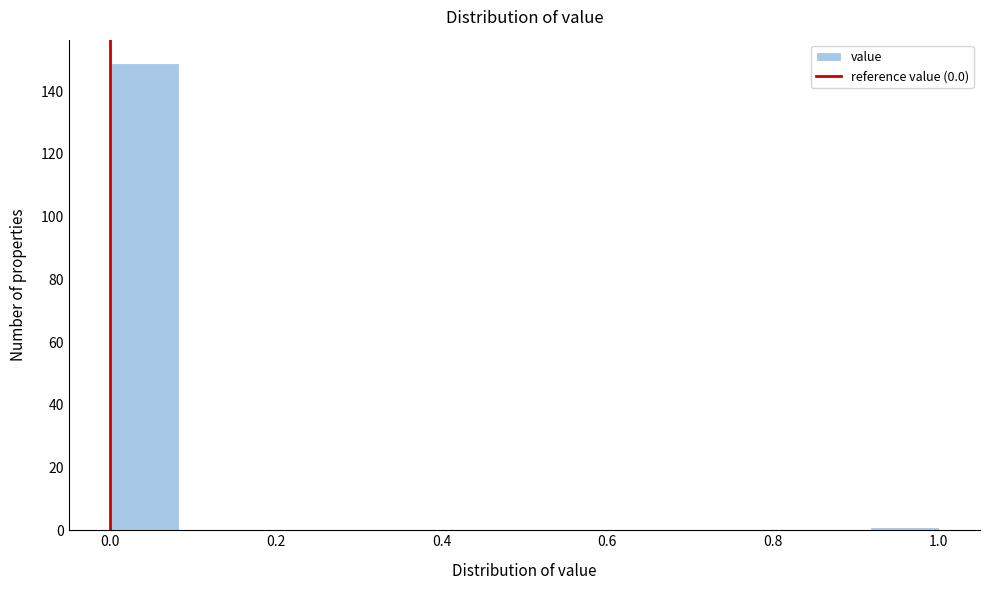

Reading left to right, transcribe this chart: for each bar, give the range it covers on the x-axis and its height. Neither the bar edges nor the heights are printed on the chart, so give them approximately, as read against the axes.

0.00 to 0.08: 150
0.08 to 0.16: 0
0.16 to 0.26: 0
0.26 to 0.34: 0
0.34 to 0.42: 0
0.42 to 0.50: 0
0.50 to 0.58: 0
0.58 to 0.66: 0
0.66 to 0.76: 0
0.76 to 0.84: 0
0.84 to 0.92: 0
0.92 to 1.00: under 2